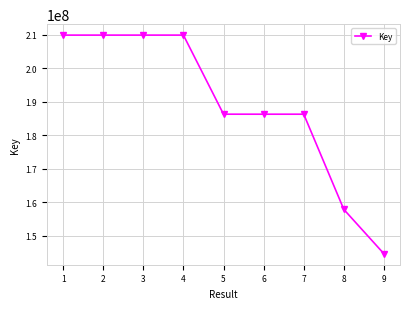

The value at 4 is 366437028. True or false?

False